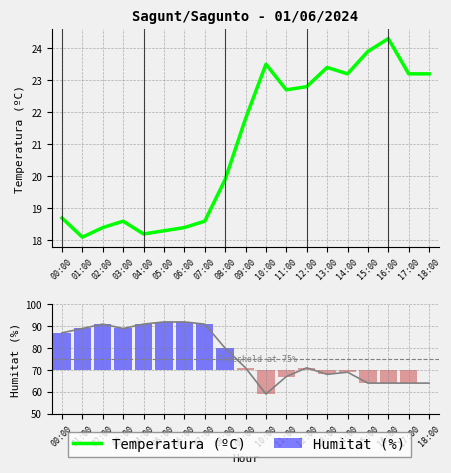

Which category has the highest value across all series?

16:00